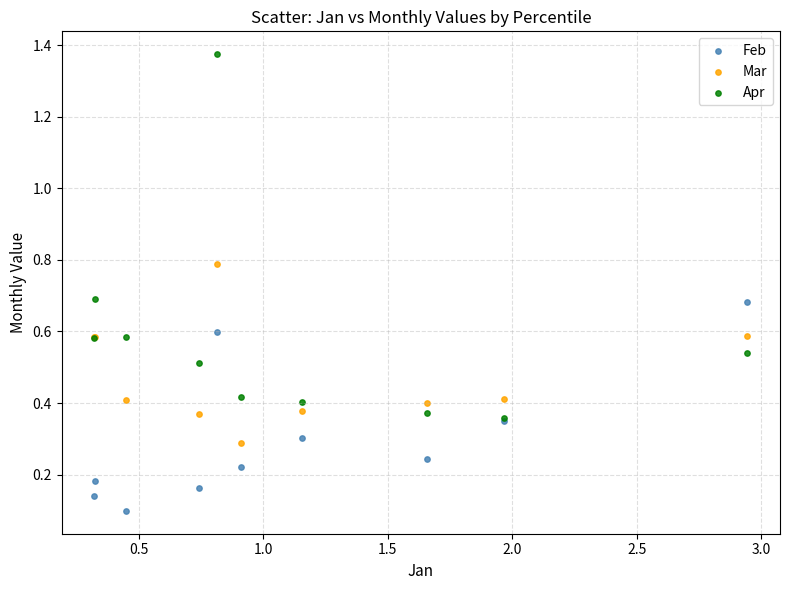

In the Mar series, what Y value is closest to 0?

0.3